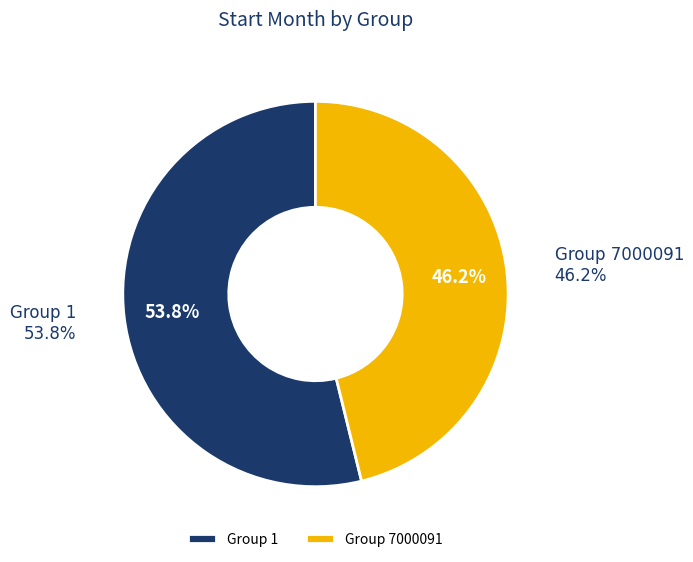

Which has a higher value, 1 or 7000091?

1